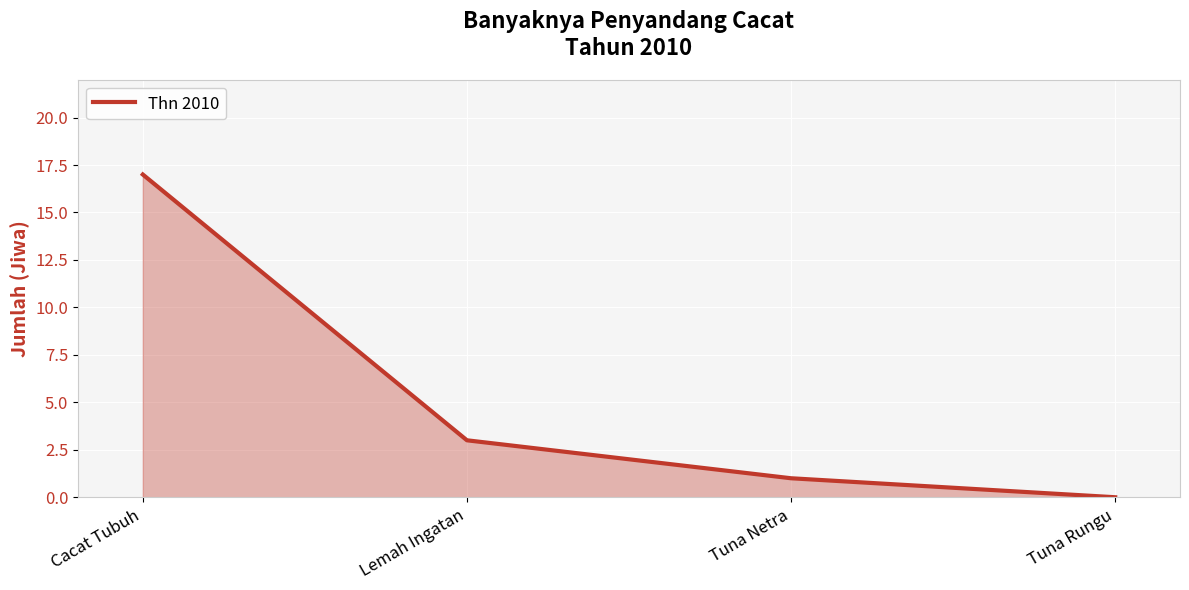

Reading right to left, what are all the values shown in this chart?

Tuna Rungu=0	Tuna Netra=1	Lemah Ingatan=3	Cacat Tubuh=17